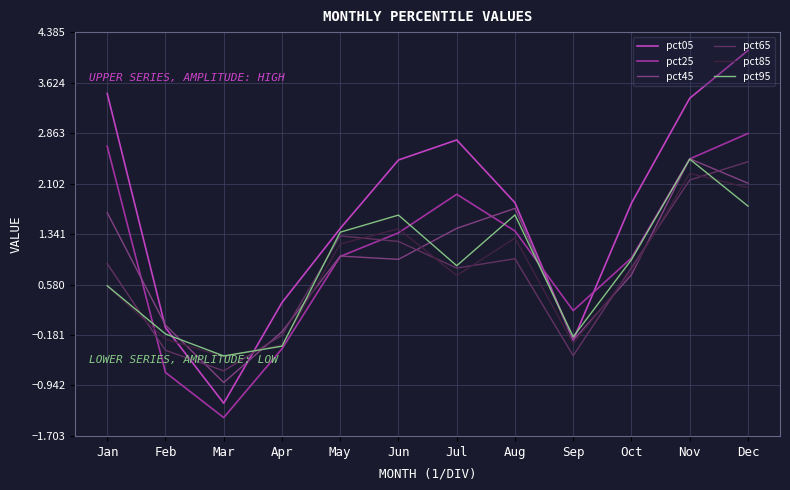

At which label does pct25 reach its peak?

Dec